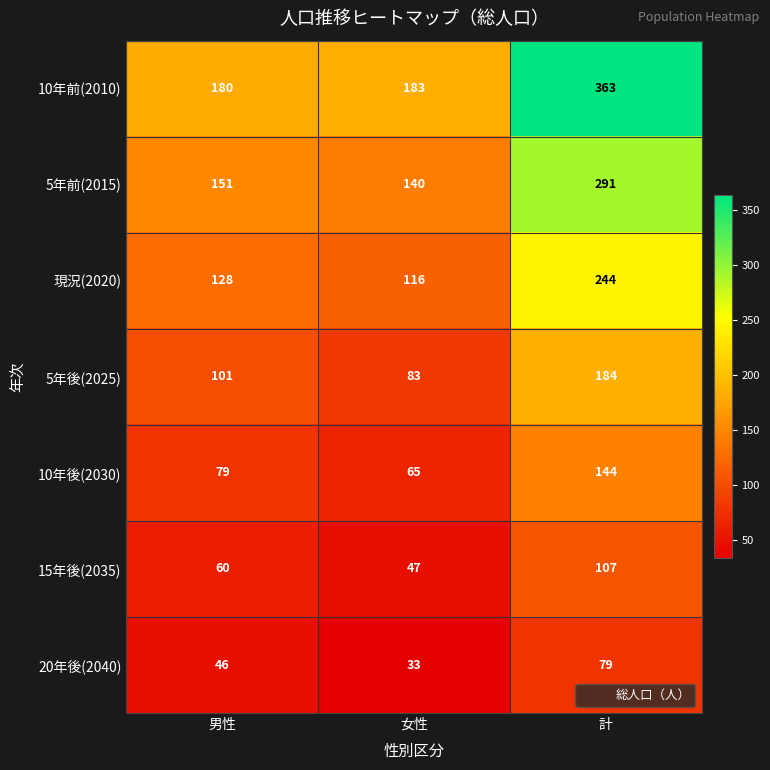

What is the spread (max minus min) of values at 男性?

134